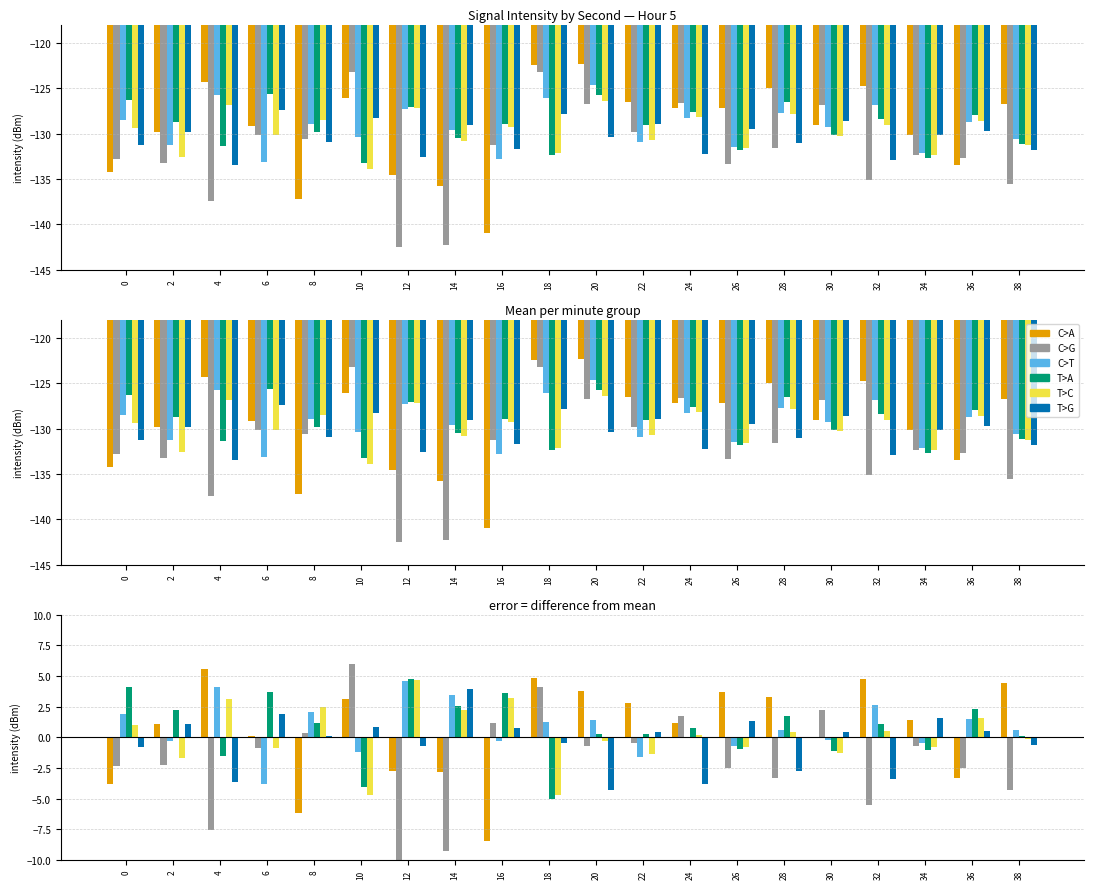

What is the value of the T>G bar at the 3rd from the left?

-3.6